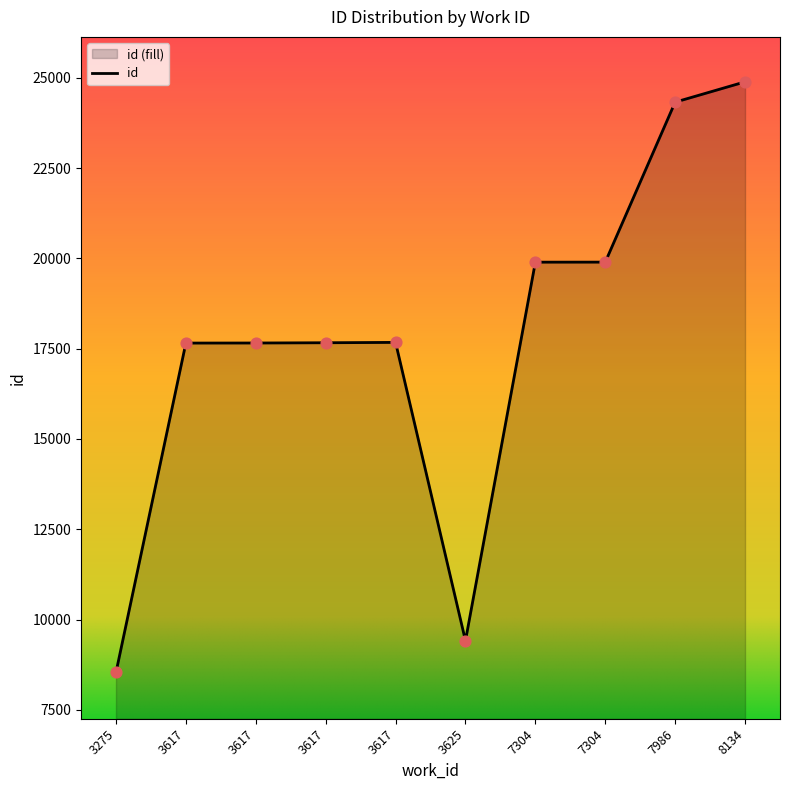

What is the ratio of the value at 7986 to the value at 3275?

2.8